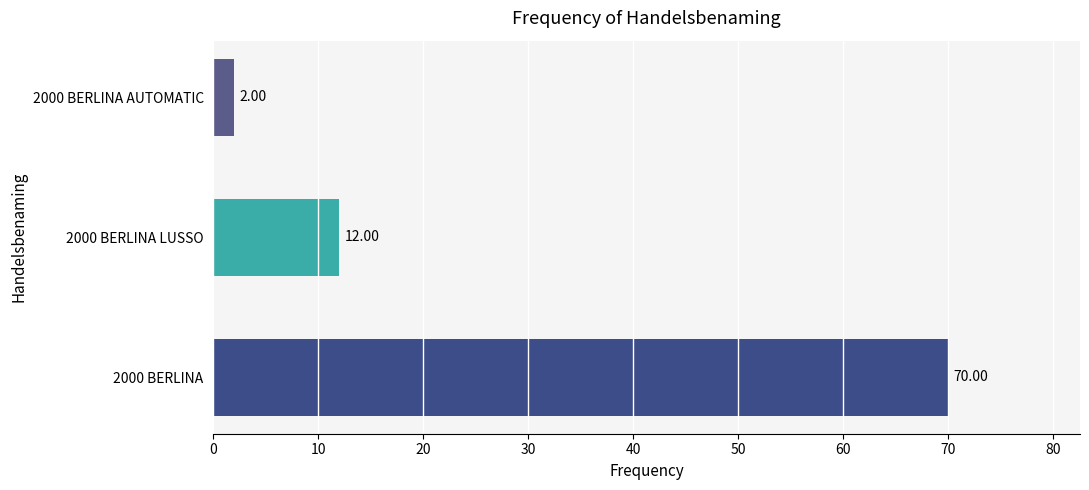

Rank the categories by value from lowest to highest.

2000 BERLINA AUTOMATIC, 2000 BERLINA LUSSO, 2000 BERLINA